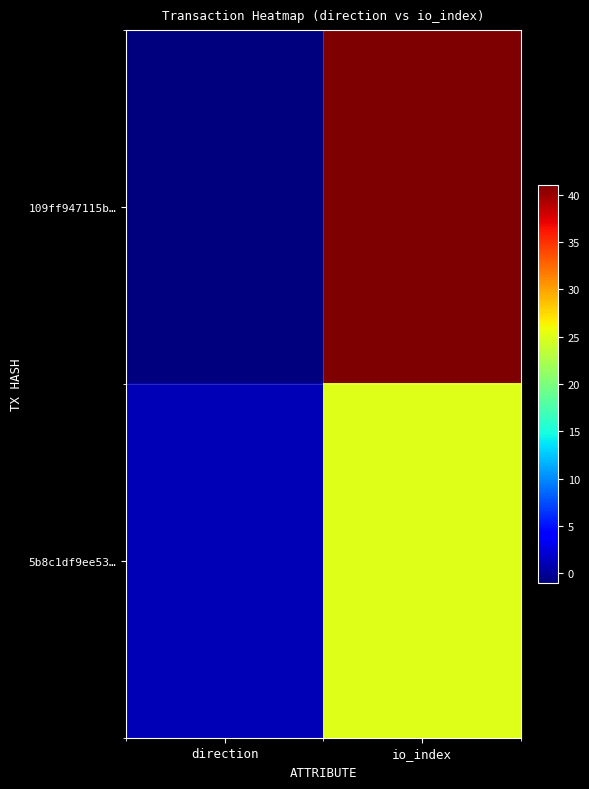

How many categories are shown in the chart?

2